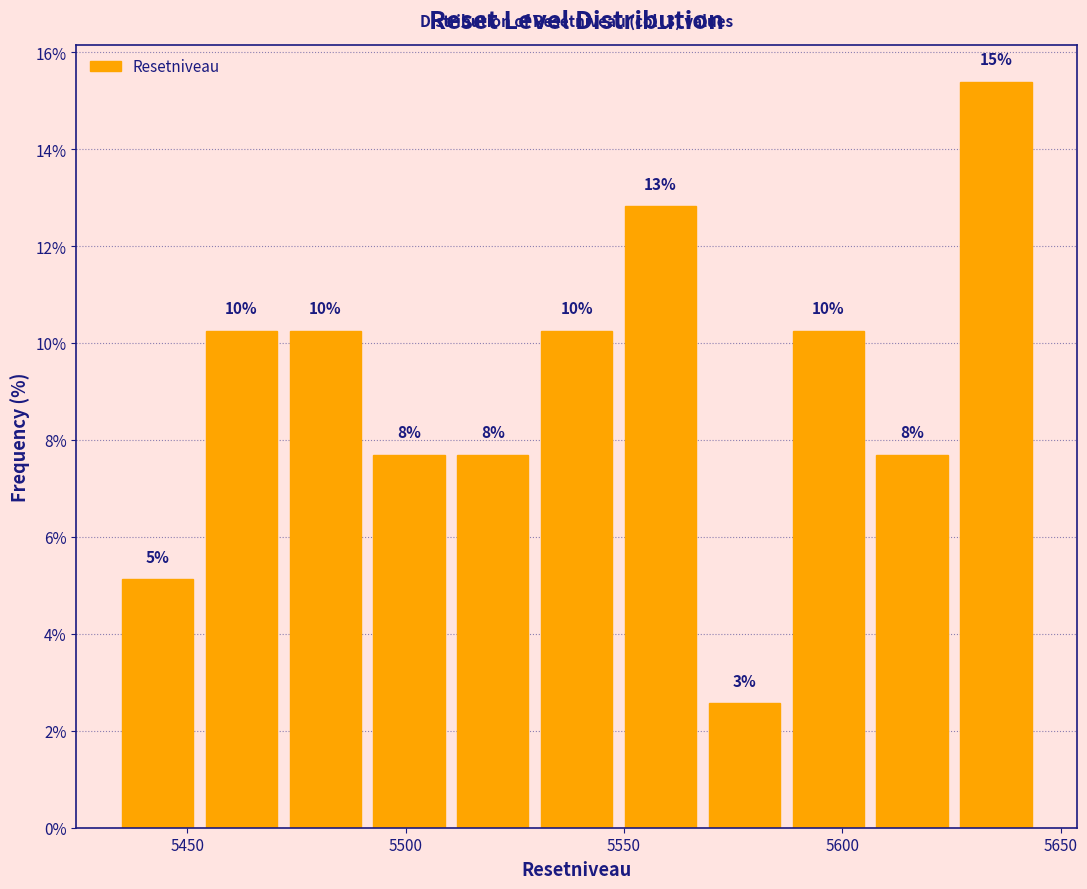

Around what value on the x-axis is the tallest bar? Give the approximate position of its centre, as read against the axis.

5635